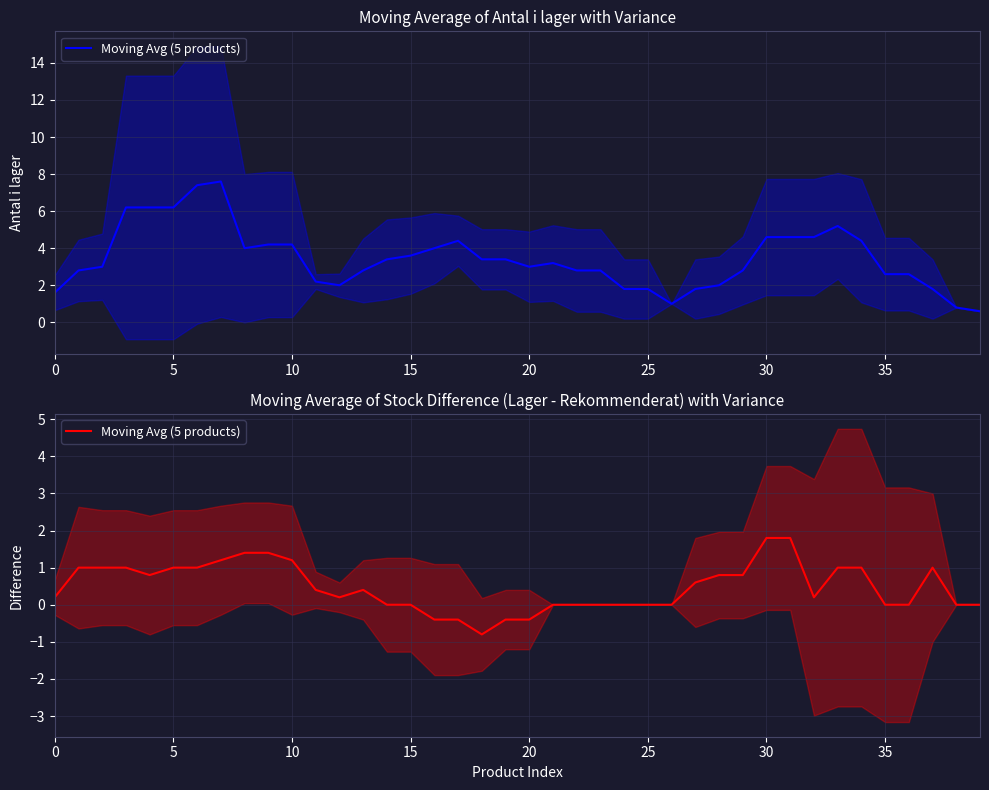

The value at 26 is -1.4. True or false?

False